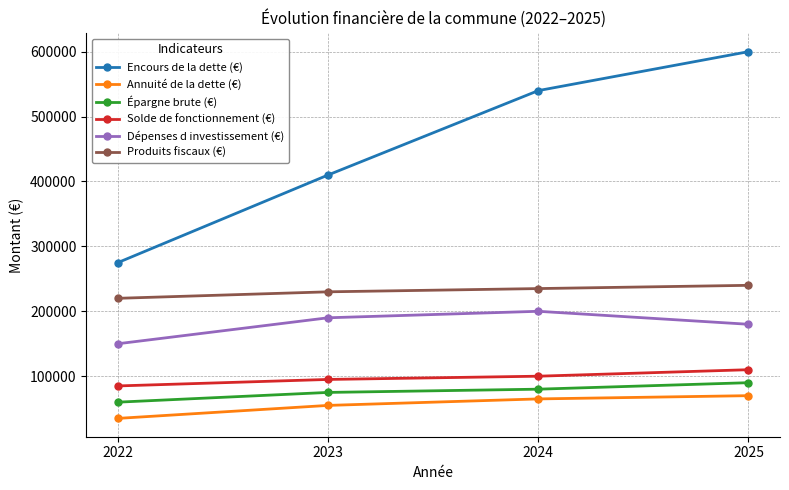

Reading left to right, list all the values displayed in this chart.

Encours de la dette (€): 275000	410000	540000	600000
Annuité de la dette (€): 35000	55000	65000	70000
Épargne brute (€): 60000	75000	80000	90000
Solde de fonctionnement (€): 85000	95000	100000	110000
Dépenses d investissement (€): 150000	190000	200000	180000
Produits fiscaux (€): 220000	230000	235000	240000